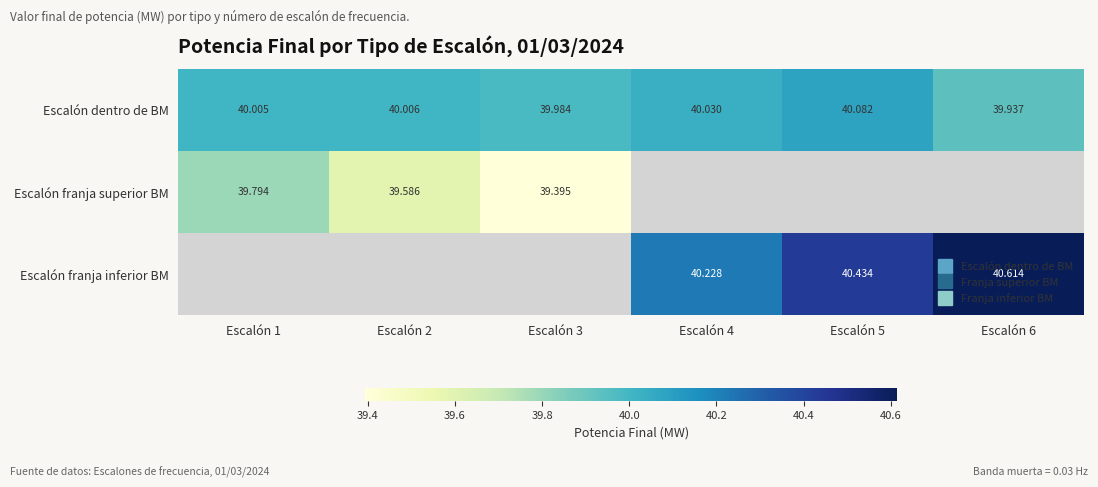

Between Escalón 1 and Escalón 4, which is larger?

Escalón 4